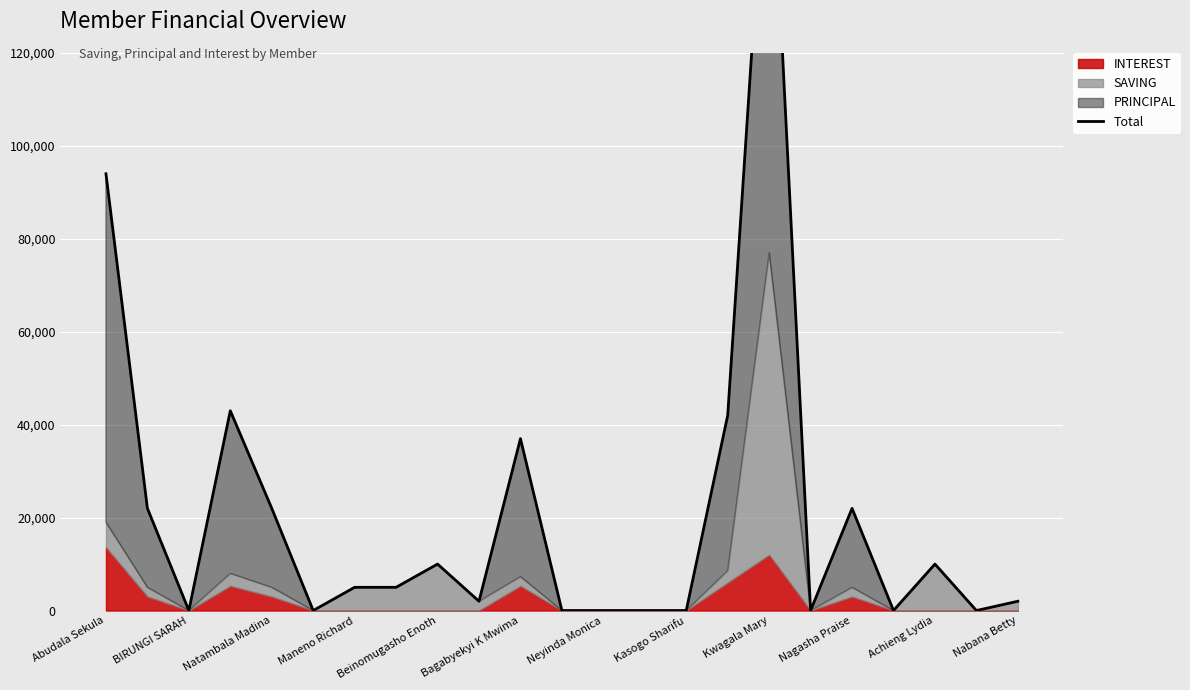

Reading left to right, list all the values displayed in this chart.

94000	22000	0	43000	22000	0	5000	5000	10000	2000	37000	0	0	0	0	42000	177000	0	22000	0	10000	0	2000